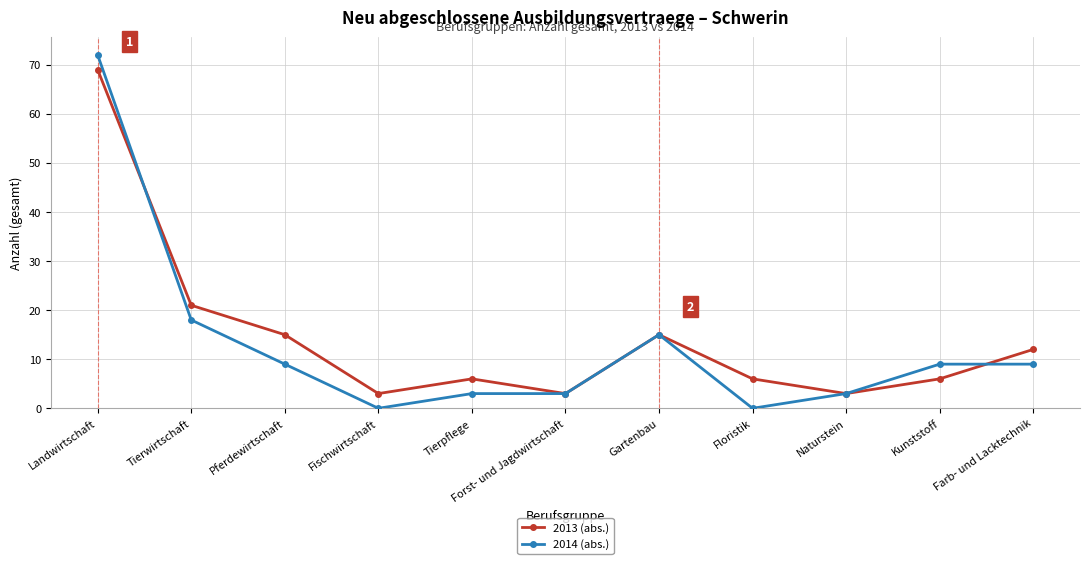

What is the label of the 4th point from the right?

Floristik